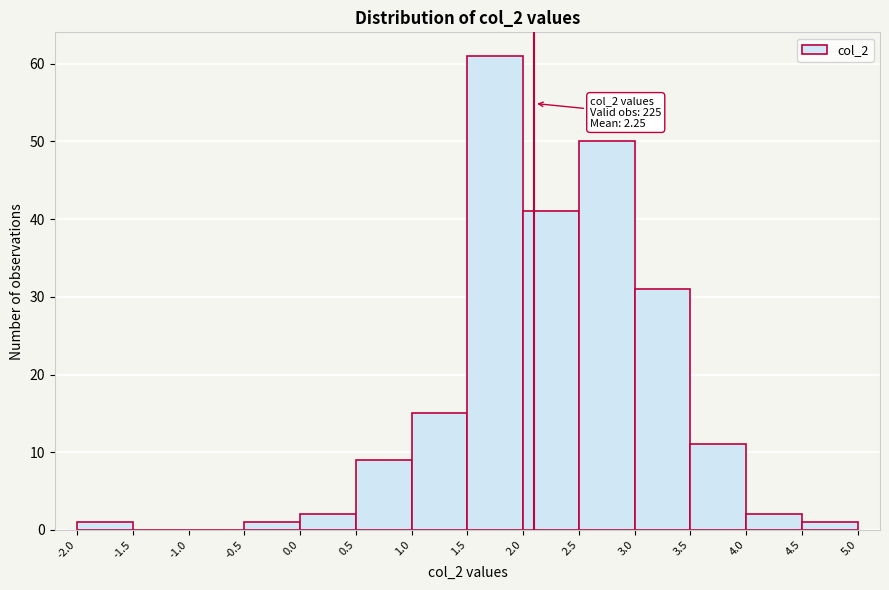

Which range on the x-axis has the tallest bar?

1.5 to 2.0